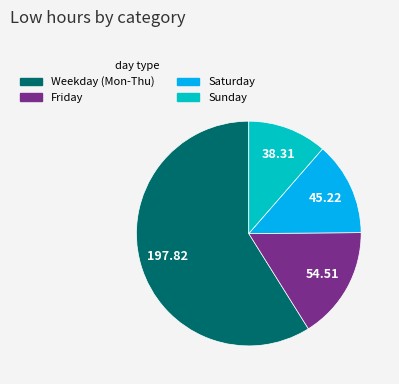

How many segments does this pie chart have?

4